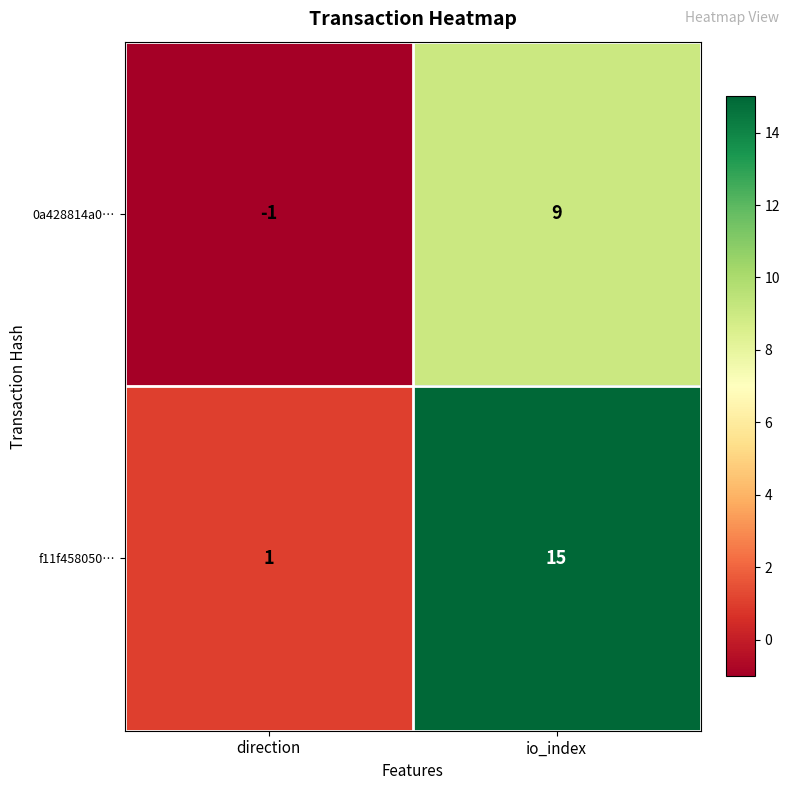

Reading left to right, transcribe all the data shown in this chart.

0a428814a0…: -1	9
f11f458050…: 1	15